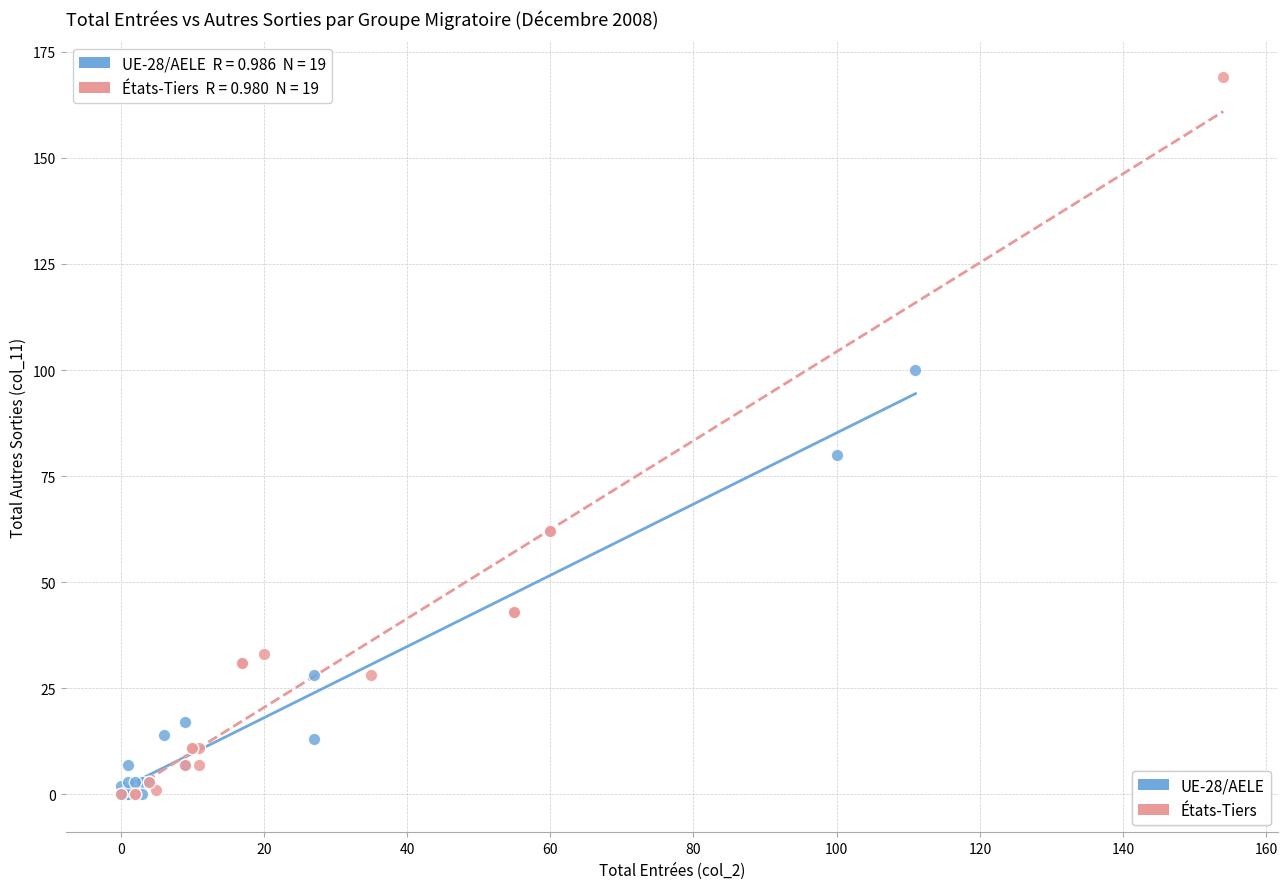

What are all the series names shown in the legend?

UE-28/AELE, États-Tiers